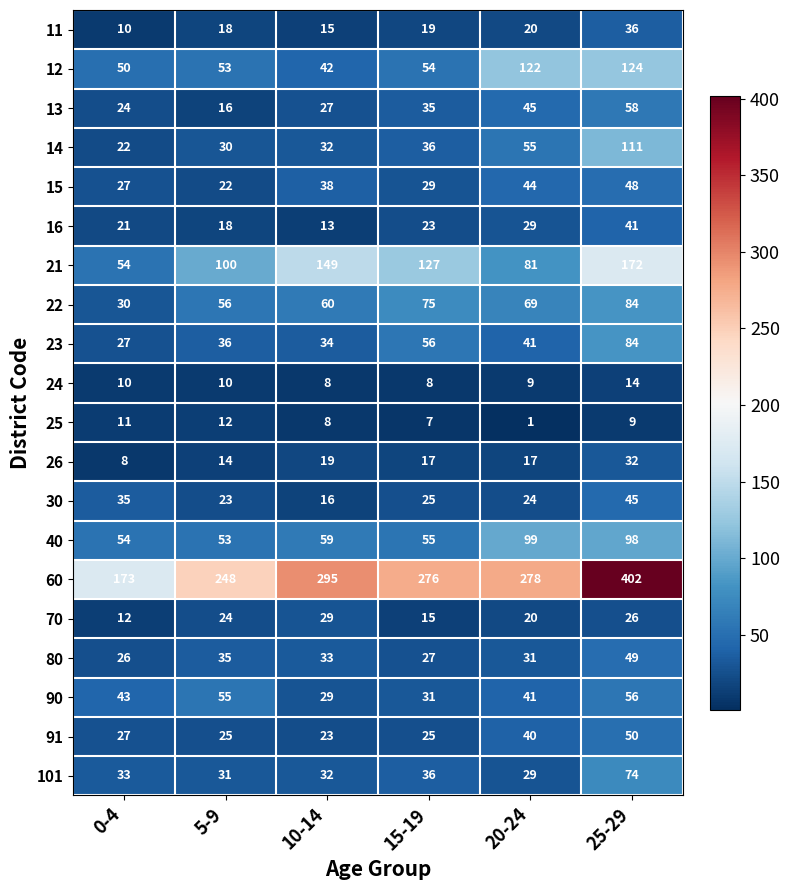

Which series has the widest spread of values?

60